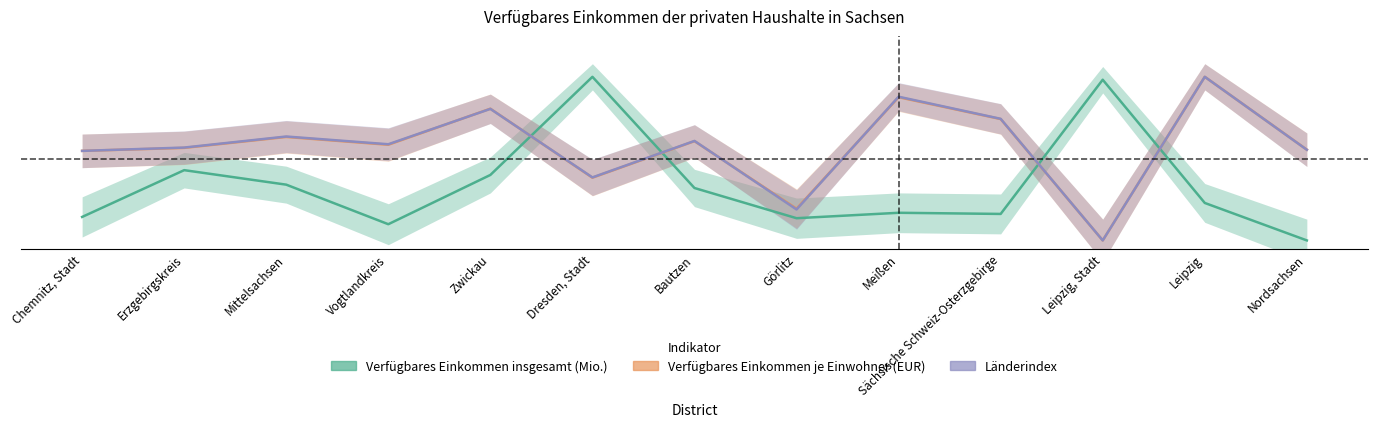

List the labels in order of Verfügbares Einkommen insgesamt (Mio.) value, largest first.

Dresden, Stadt, Leipzig, Stadt, Erzgebirgskreis, Zwickau, Mittelsachsen, Bautzen, Leipzig, Meißen, Sächsische Schweiz-Osterzgebirge, Chemnitz, Stadt, Görlitz, Vogtlandkreis, Nordsachsen